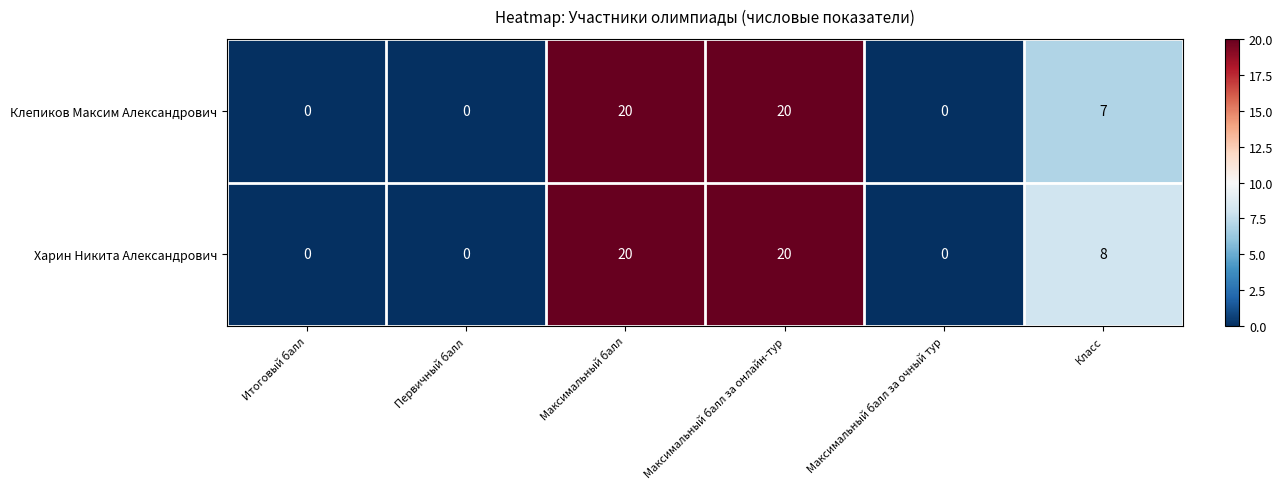

Reading right to left, transcribe all the data shown in this chart.

Клепиков Максим Александрович: 7	0	20	20	0	0
Харин Никита Александрович: 8	0	20	20	0	0